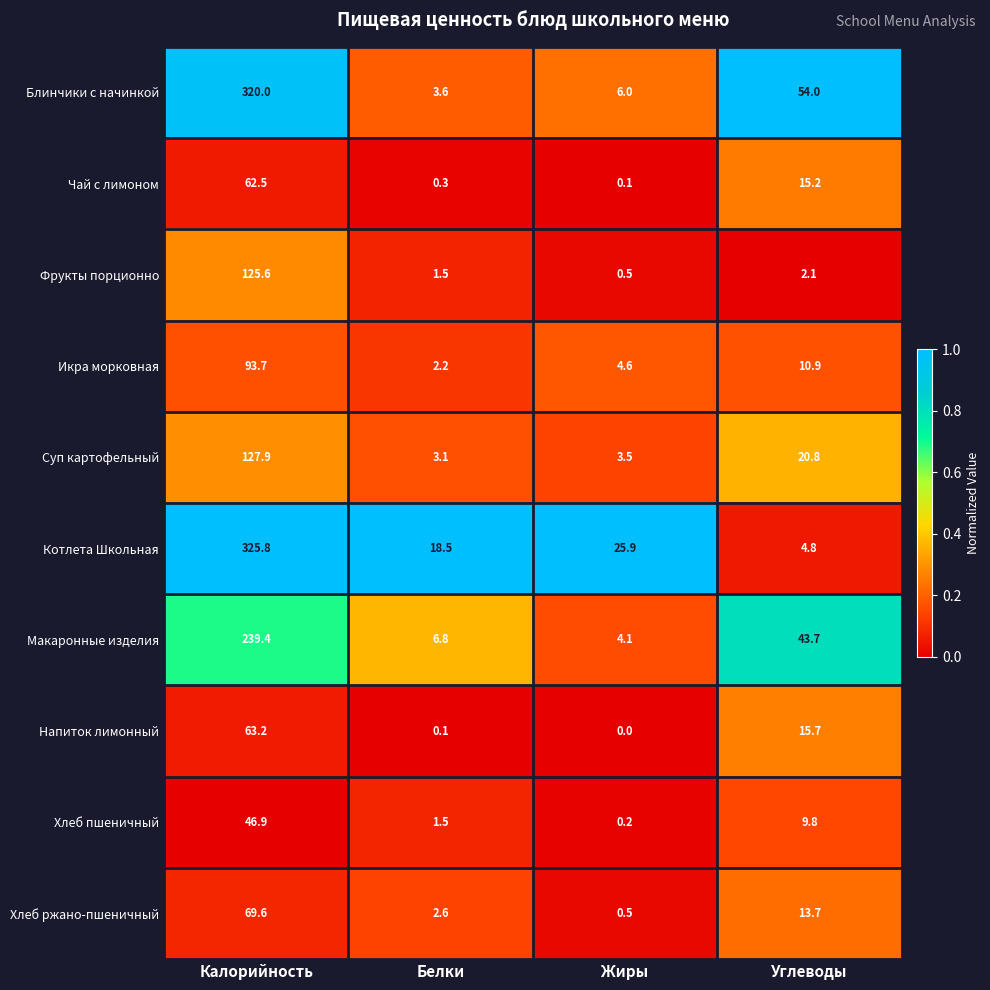

The Хлеб пшеничный series shows 1.5 at Белки. True or false?

True